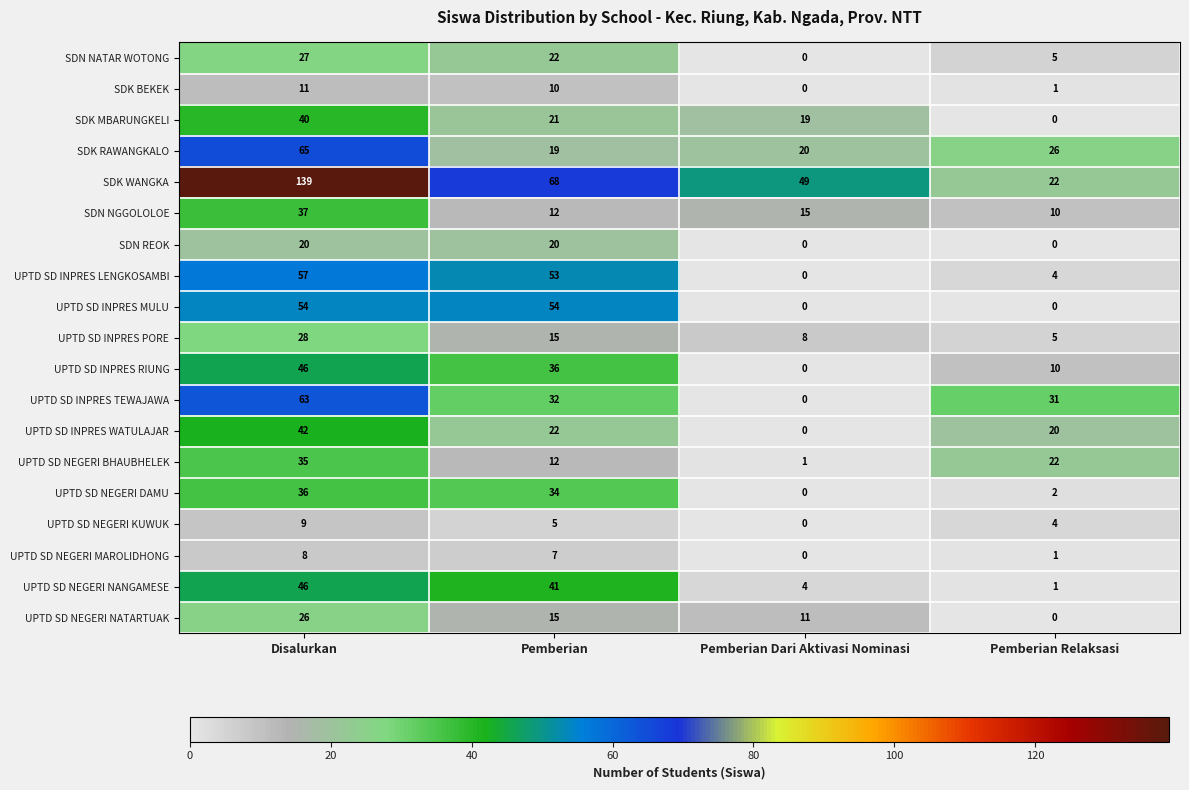

Count the number of data series in this chart.

19